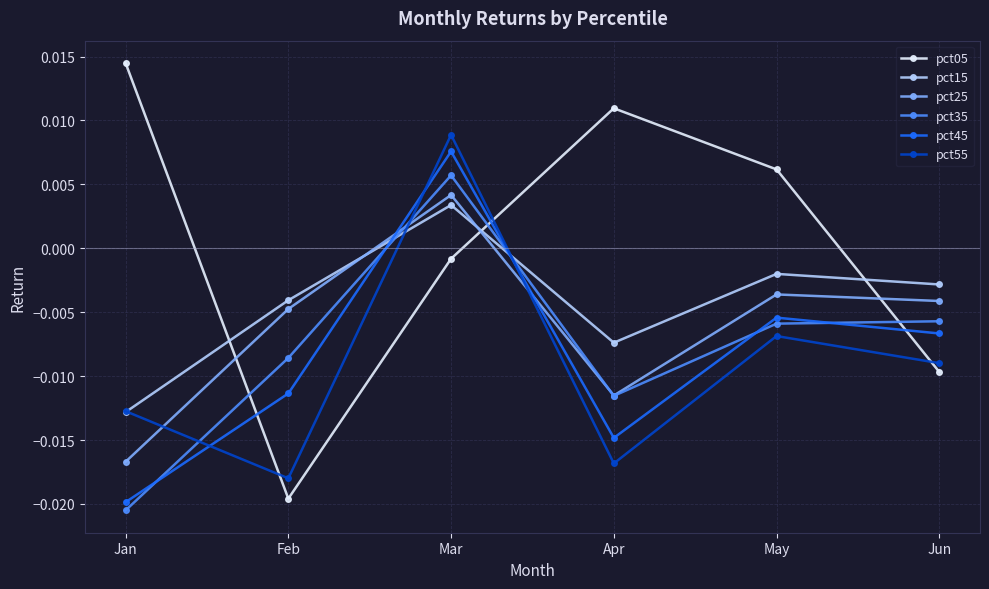

Count the pct35 values in the range 0 to 1.

1